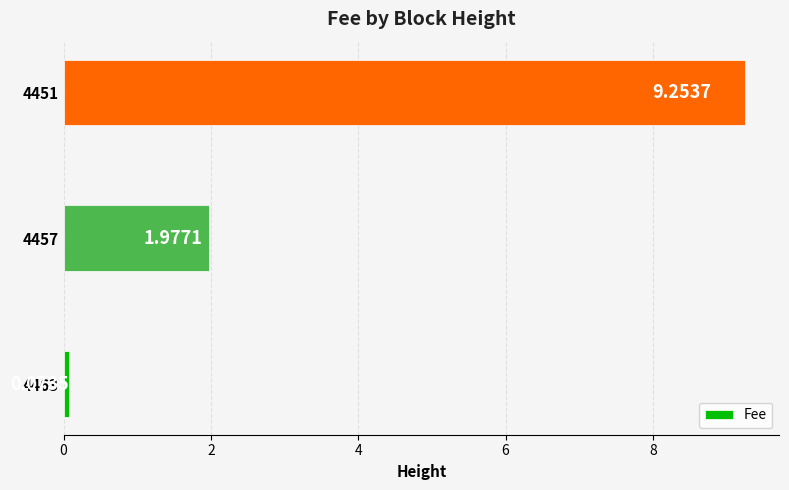

How many bars are there in total?

3